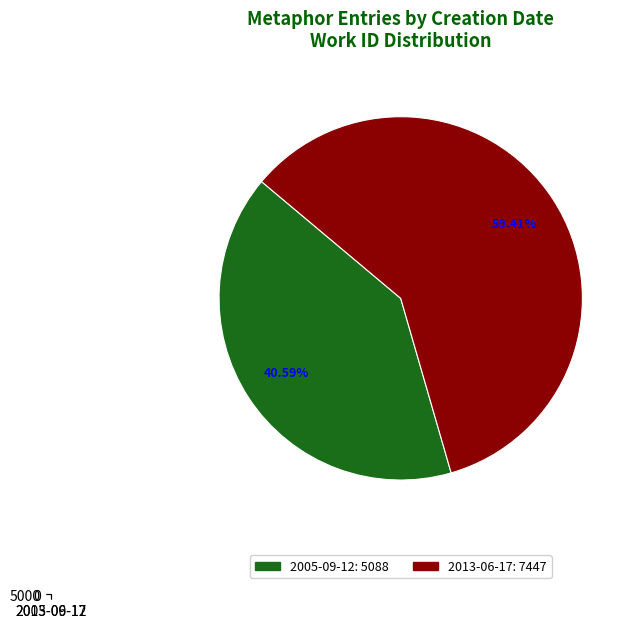

How many segments does this pie chart have?

2